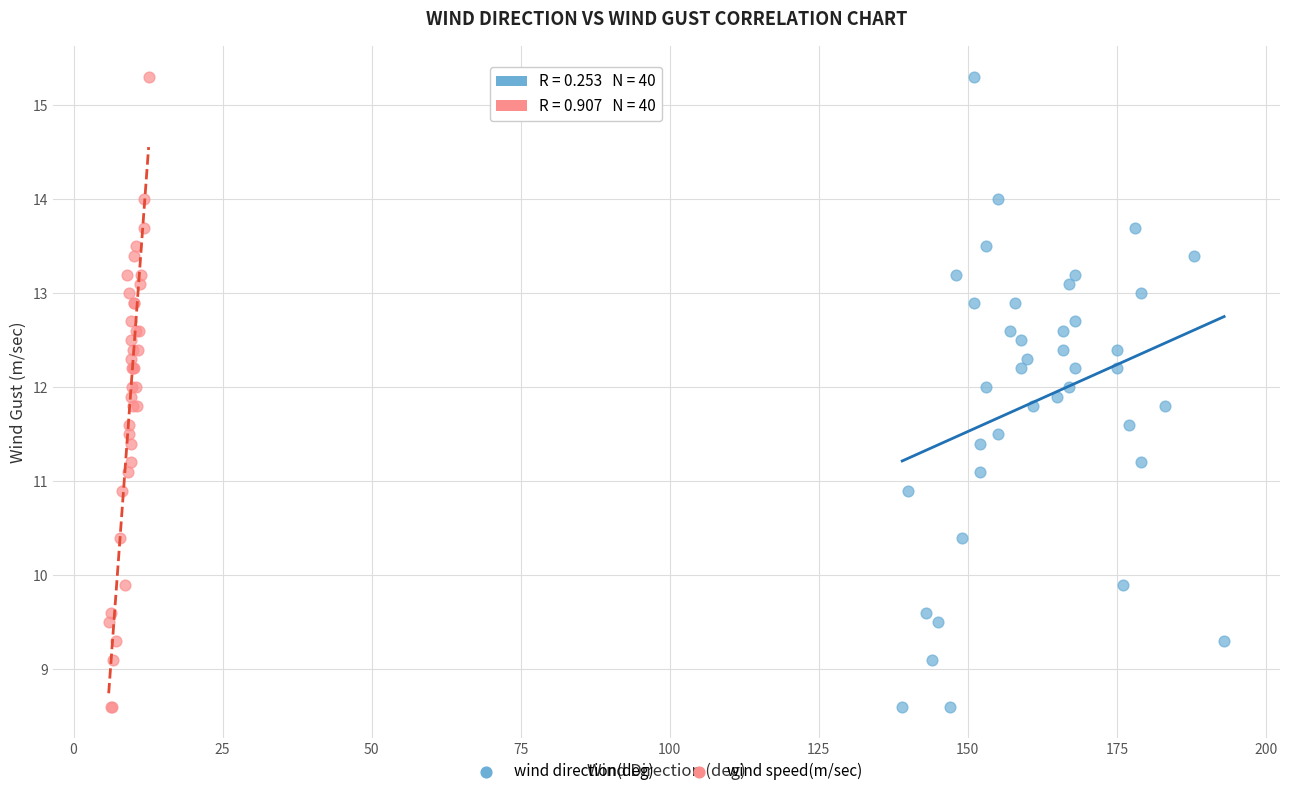

What are all the series names shown in the legend?

wind direction(deg), wind speed(m/sec)